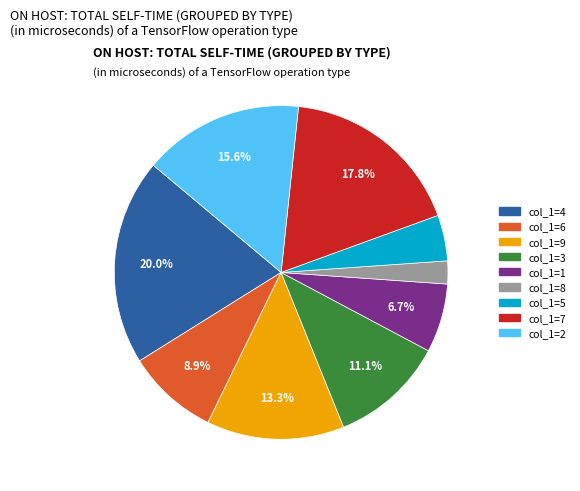

What percentage is NOT represented by col_1=4?

80.0%